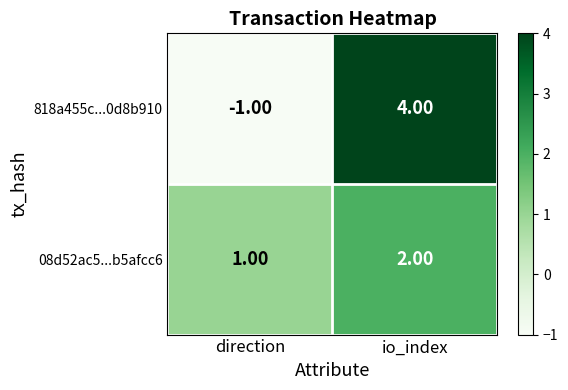

Where is 818a455c...0d8b910 nearest to the value 1?

direction